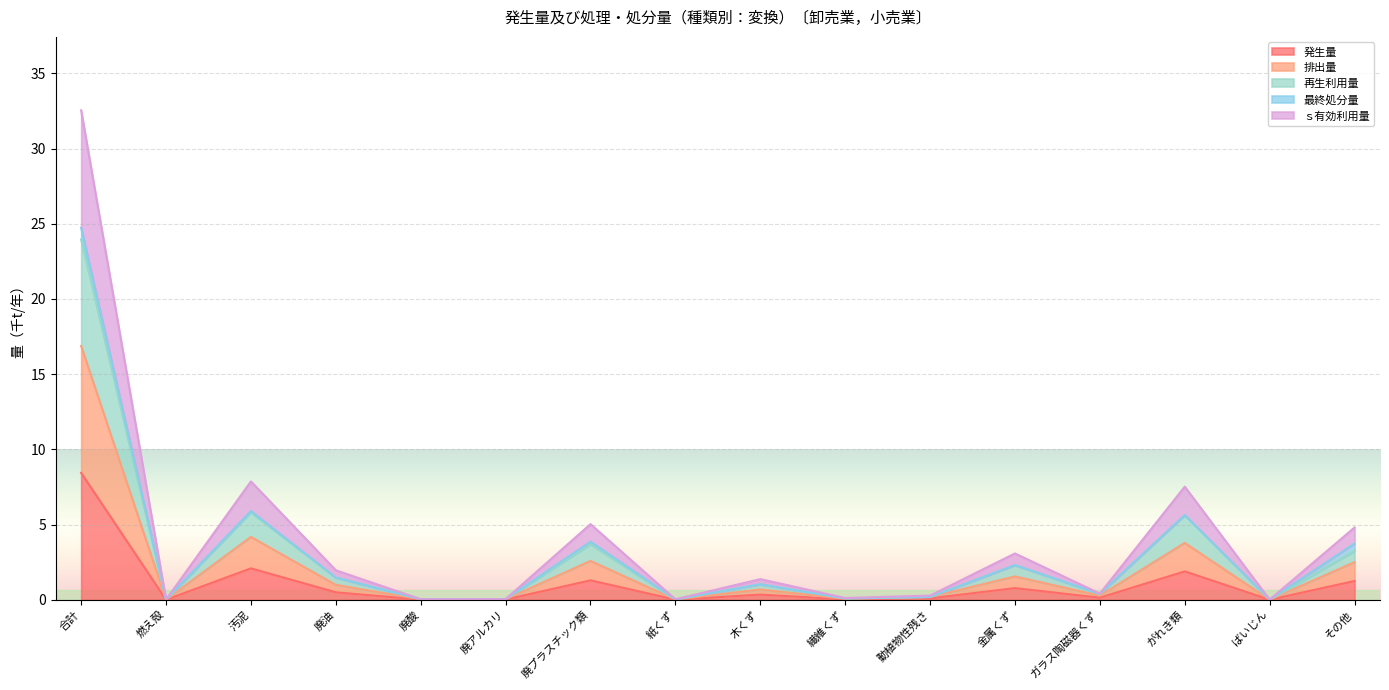

What is the difference between the highest and lowest values at 動植物性残さ?

0.2